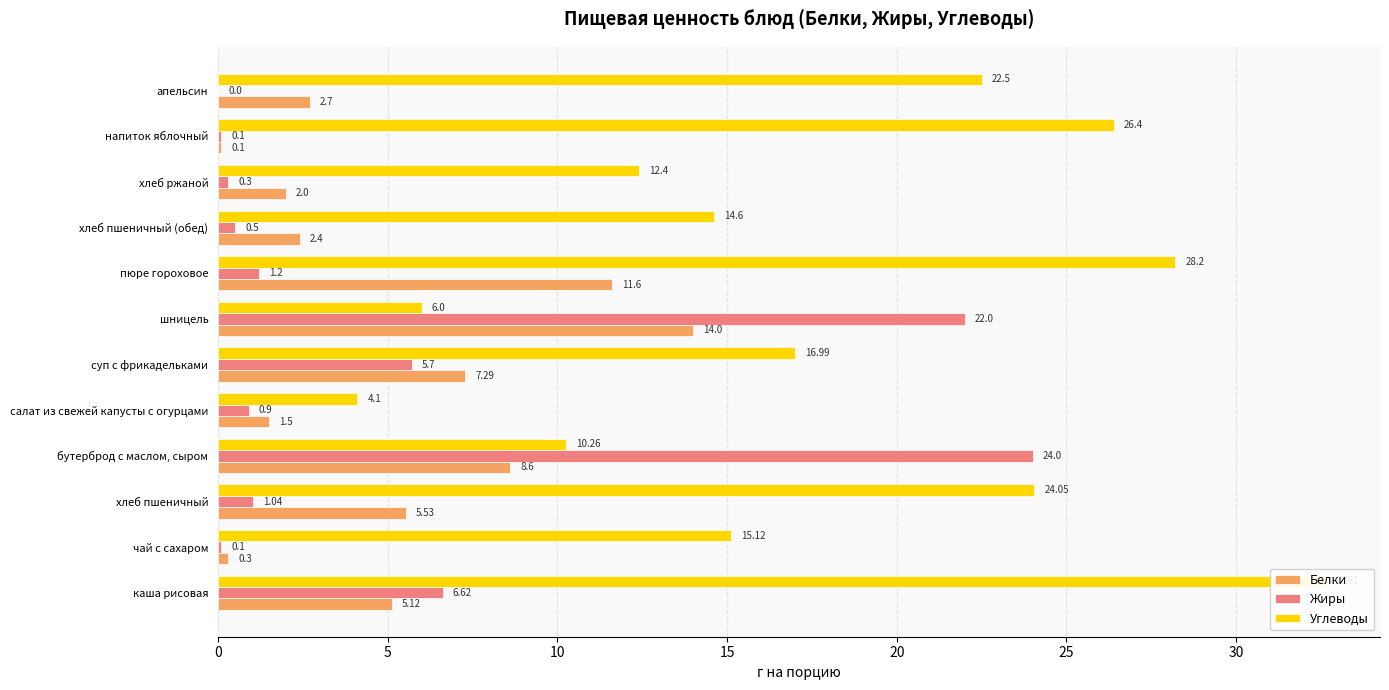

Rank the series at апельсин from lowest to highest value.

Жиры, Белки, Углеводы